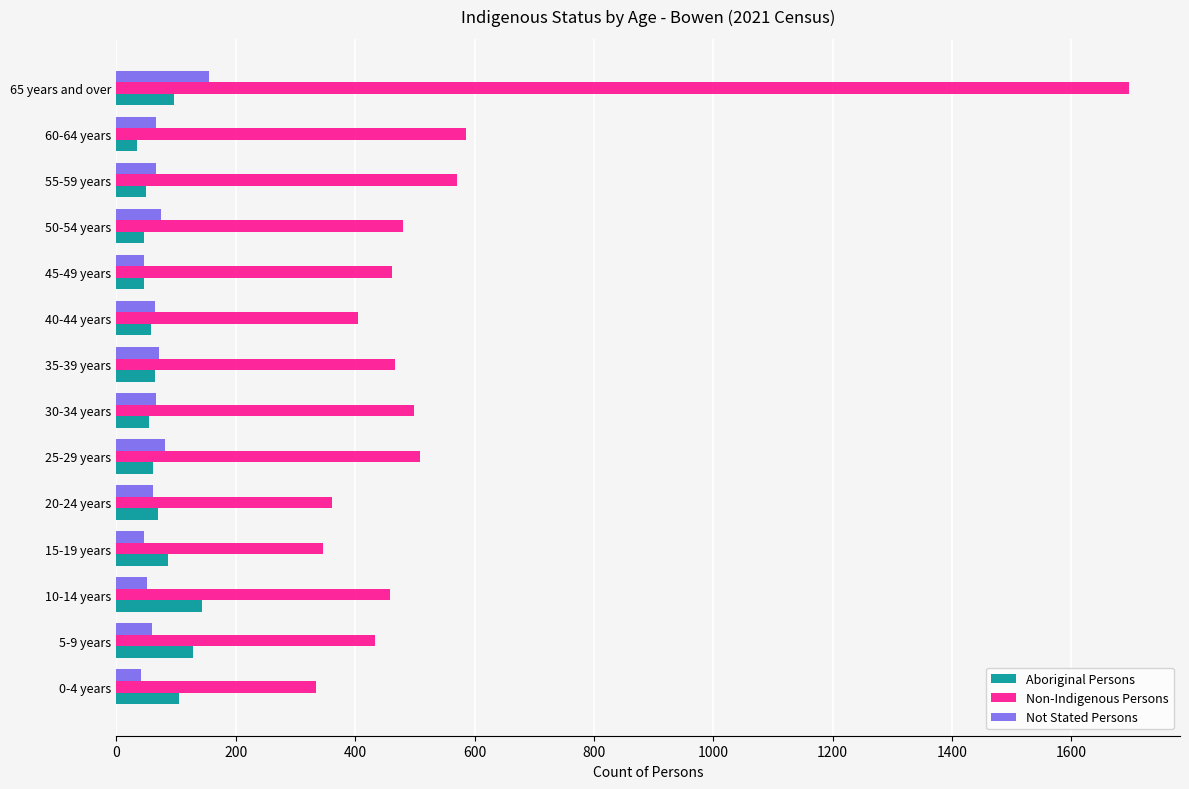

What is the sum of all Not Stated Persons values?

953